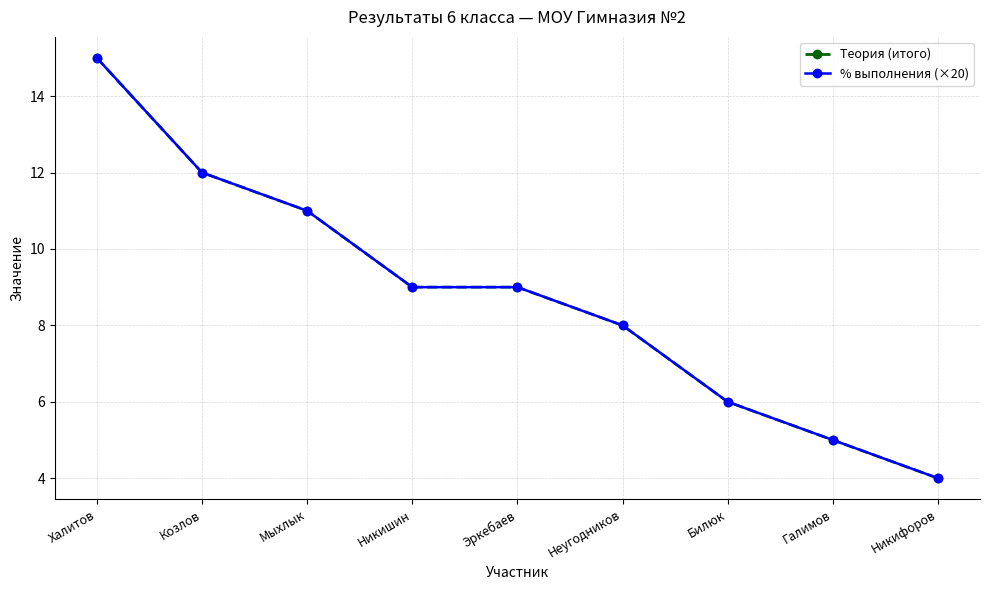

Reading right to left, list all the values displayed in this chart.

Теория (итого): Никифоров=4	Галимов=5	Билюк=6	Неугодников=8	Эркебаев=9	Никишин=9	Мыхлык=11	Козлов=12	Халитов=15
% выполнения (×20): Никифоров=4	Галимов=5	Билюк=6	Неугодников=8	Эркебаев=9	Никишин=9	Мыхлык=11	Козлов=12	Халитов=15